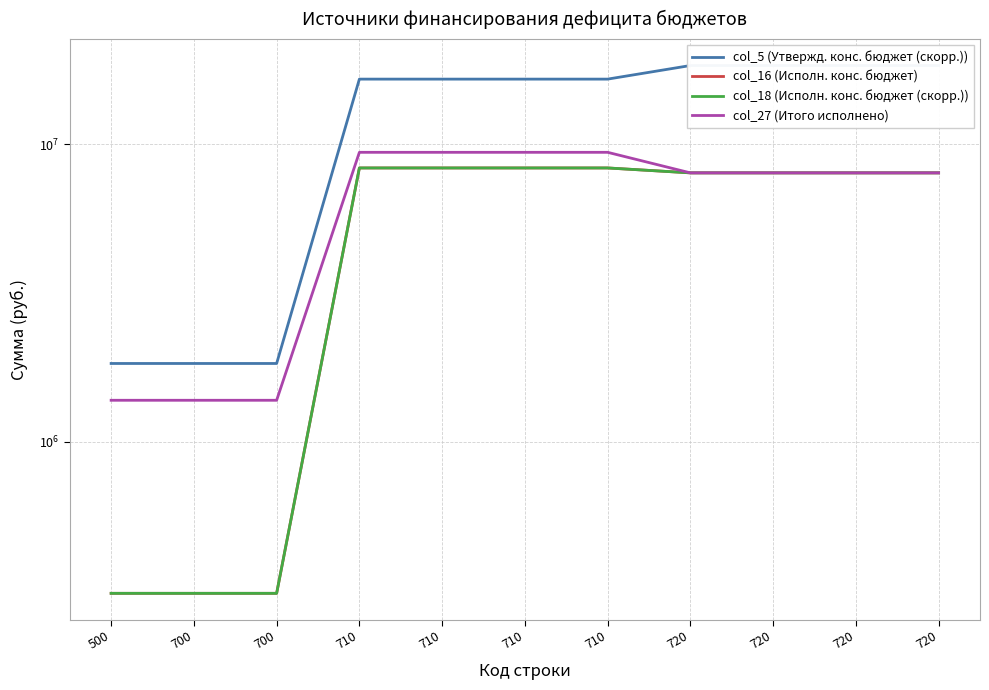

Reading left to right, list all the values displayed in this chart.

col_5 (Утвержд. конс. бюджет (скорр.)): 500=1831300.0	700=1831300.0	700=1831300.0	710=16520300.0	710=16520300.0	710=16520300.0	710=16520300.0	720=18351600.0	720=18351600.0	720=18351600.0	720=18351600.0
col_16 (Исполн. конс. бюджет): 500=309478.2	700=309478.2	700=309478.2	710=8309900.0	710=8309900.0	710=8309900.0	710=8309900.0	720=8000421.8	720=8000421.8	720=8000421.8	720=8000421.8
col_18 (Исполн. конс. бюджет (скорр.)): 500=309478.2	700=309478.2	700=309478.2	710=8309900.0	710=8309900.0	710=8309900.0	710=8309900.0	720=8000421.8	720=8000421.8	720=8000421.8	720=8000421.8
col_27 (Итого исполнено): 500=1377678.2	700=1377678.2	700=1377678.2	710=9378100.0	710=9378100.0	710=9378100.0	710=9378100.0	720=8000421.8	720=8000421.8	720=8000421.8	720=8000421.8